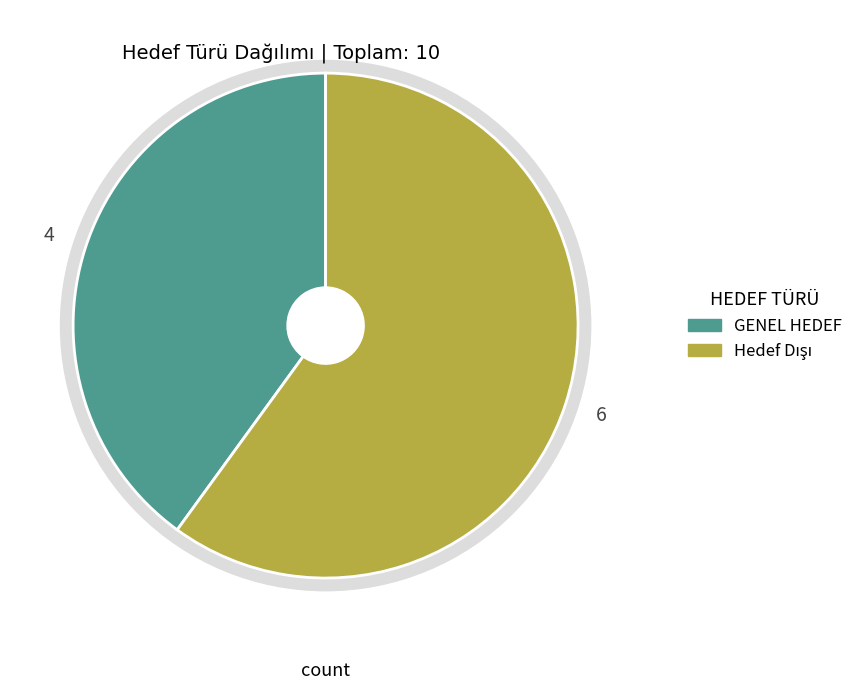

Does Hedef Dışı account for over 50% of the chart?

Yes